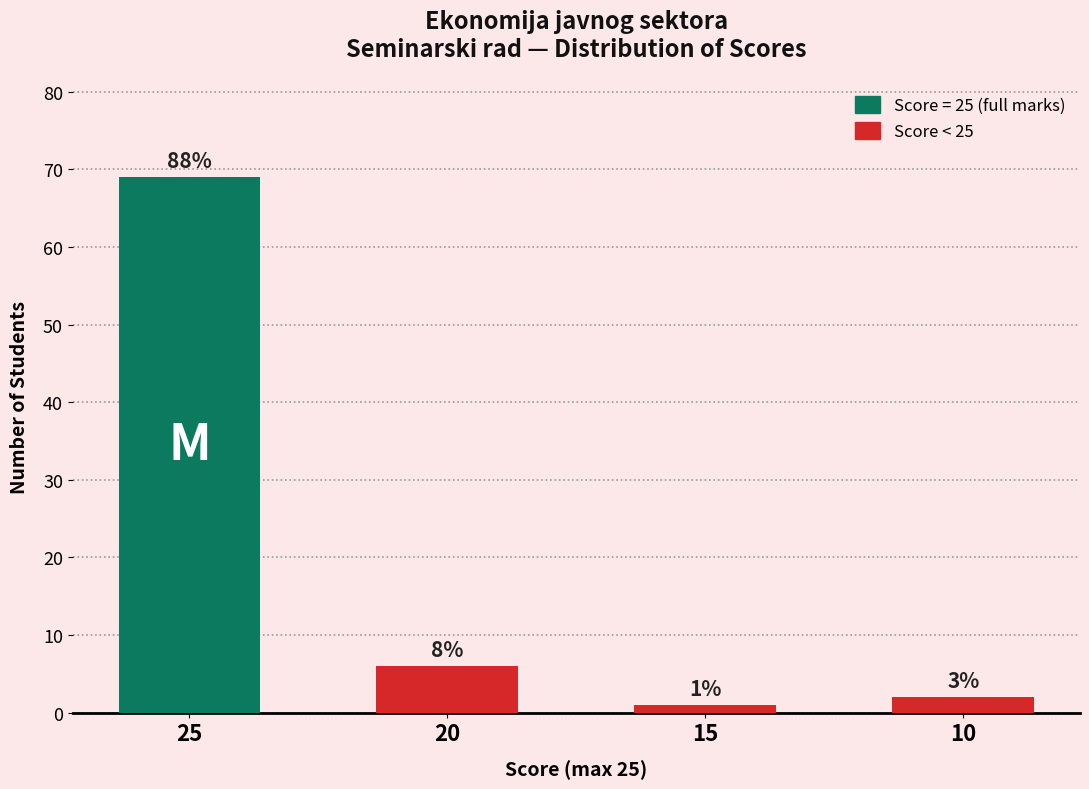

Where does the data first go above 6?

25